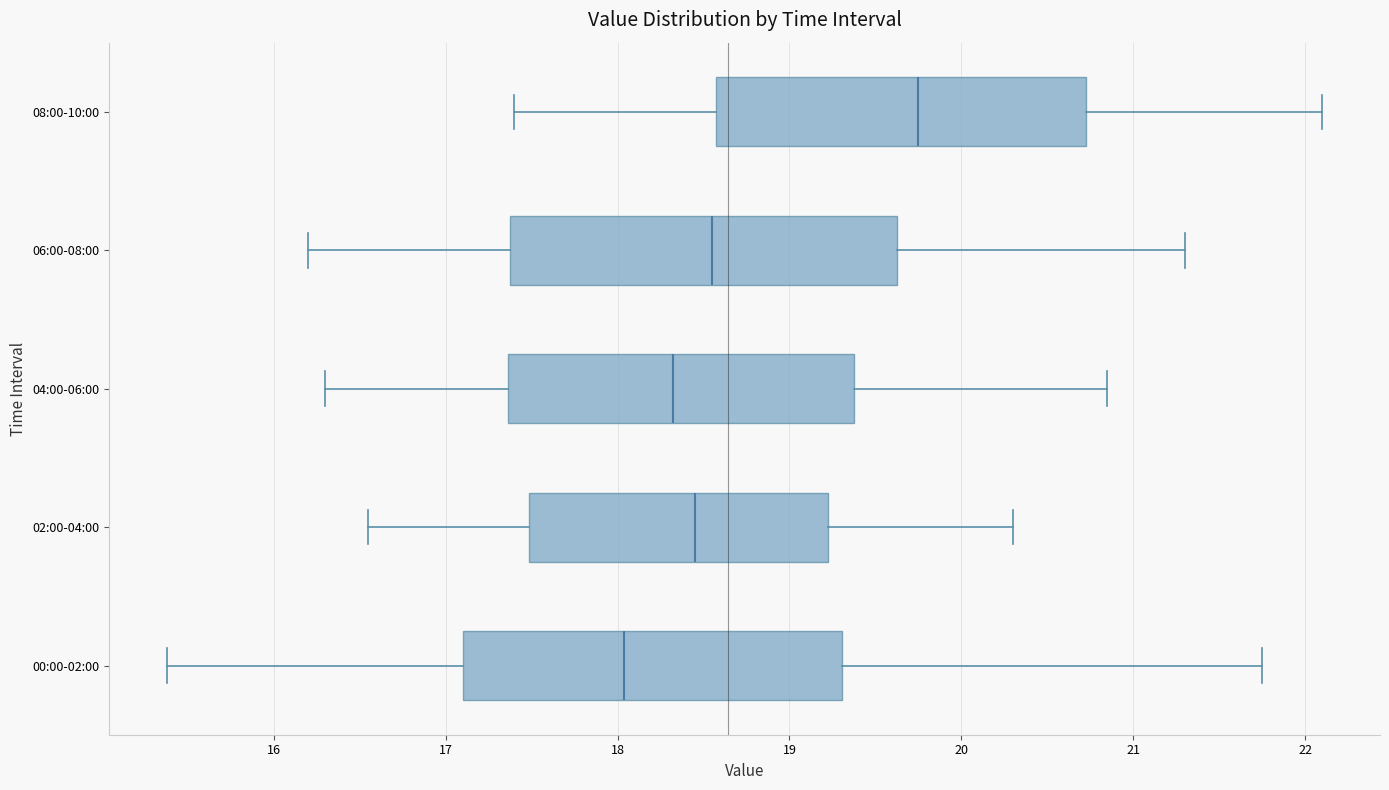

Where is the left edge of the box for 00:00-02:00 on the x-axis? The values are not printed on the chart, so give them approximately, as read against the axis.

17.1